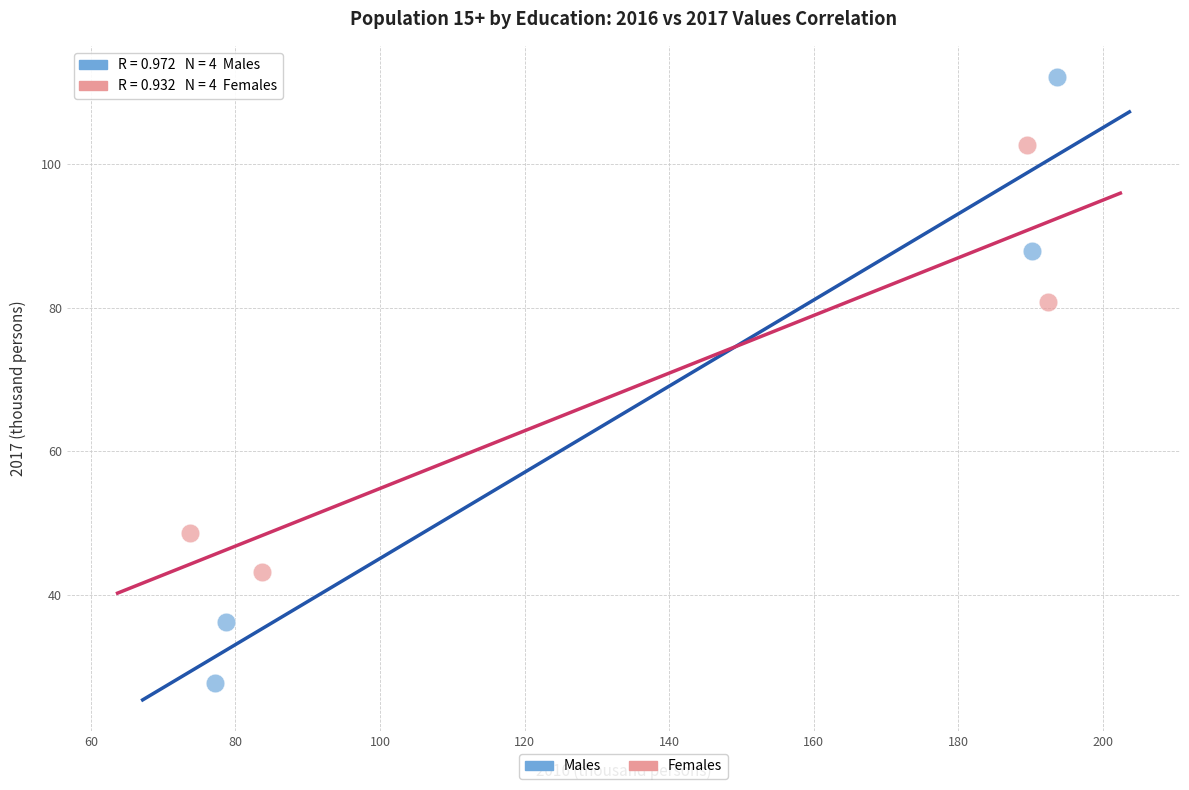

Which series reaches the minimum Y coordinate?

Males